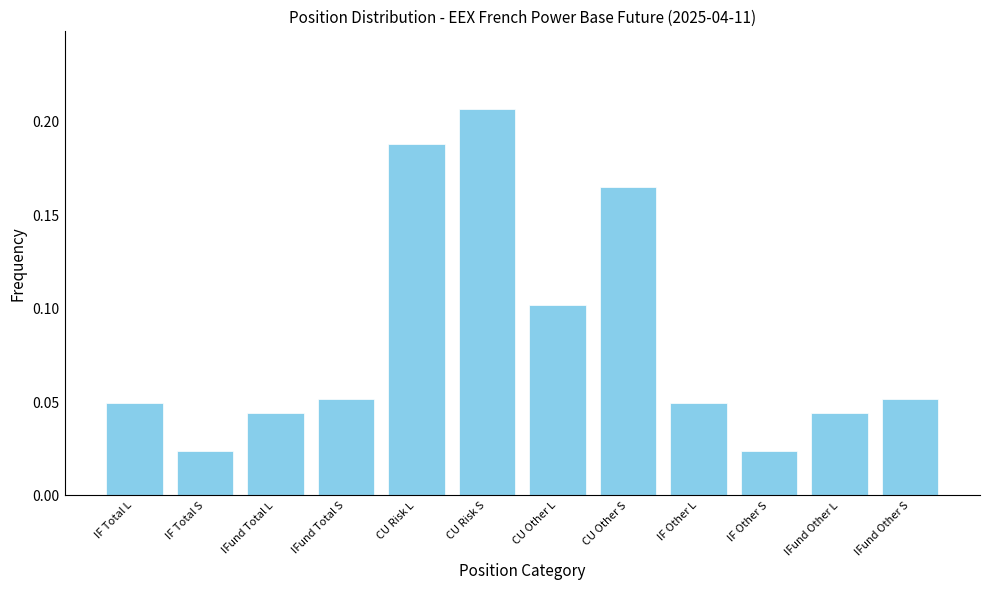

Which label corresponds to the largest value in the chart?

CU Risk S